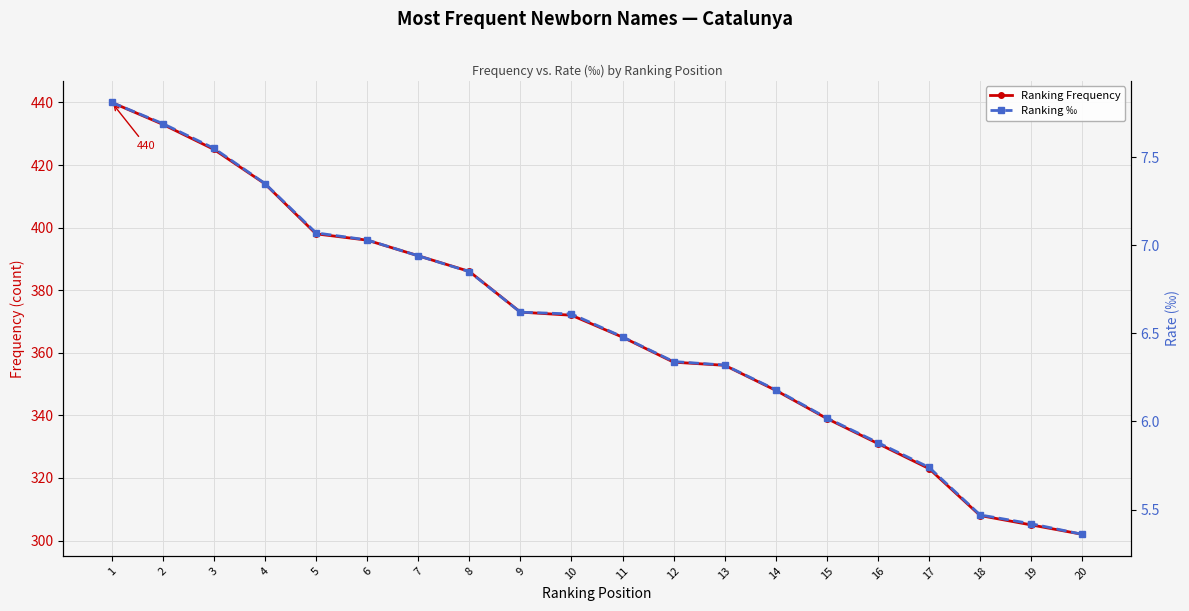

True or false: Ranking Frequency and Ranking ‰ cross at least once.

False